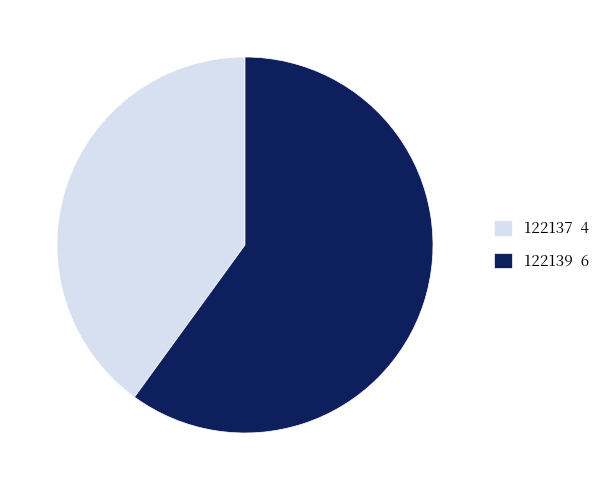

What is the largest slice in the pie chart?

122139